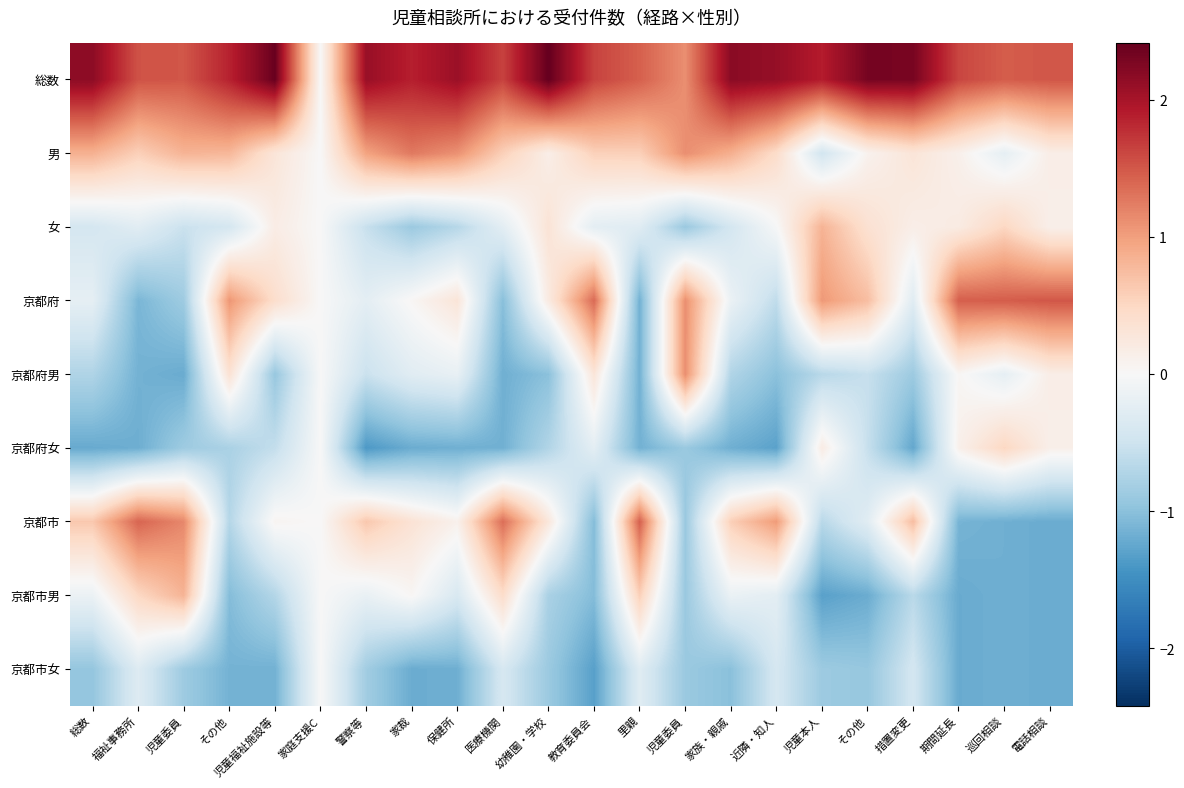

At 保健所, list the series in order from largest to smallest.

総数, 男, 京都府, 京都市, 京都府男, 京都市男, 女, 京都府女, 京都市女